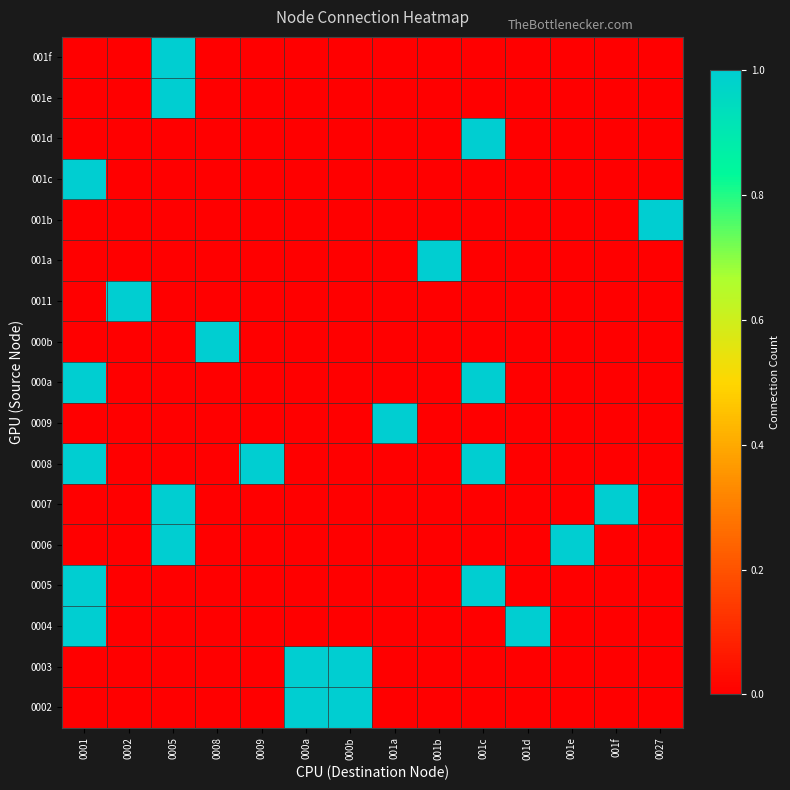

List the series in order of their peak value, highest first.

0002, 0003, 0004, 0005, 0006, 0007, 0008, 0009, 000a, 000b, 0011, 001a, 001b, 001c, 001d, 001e, 001f